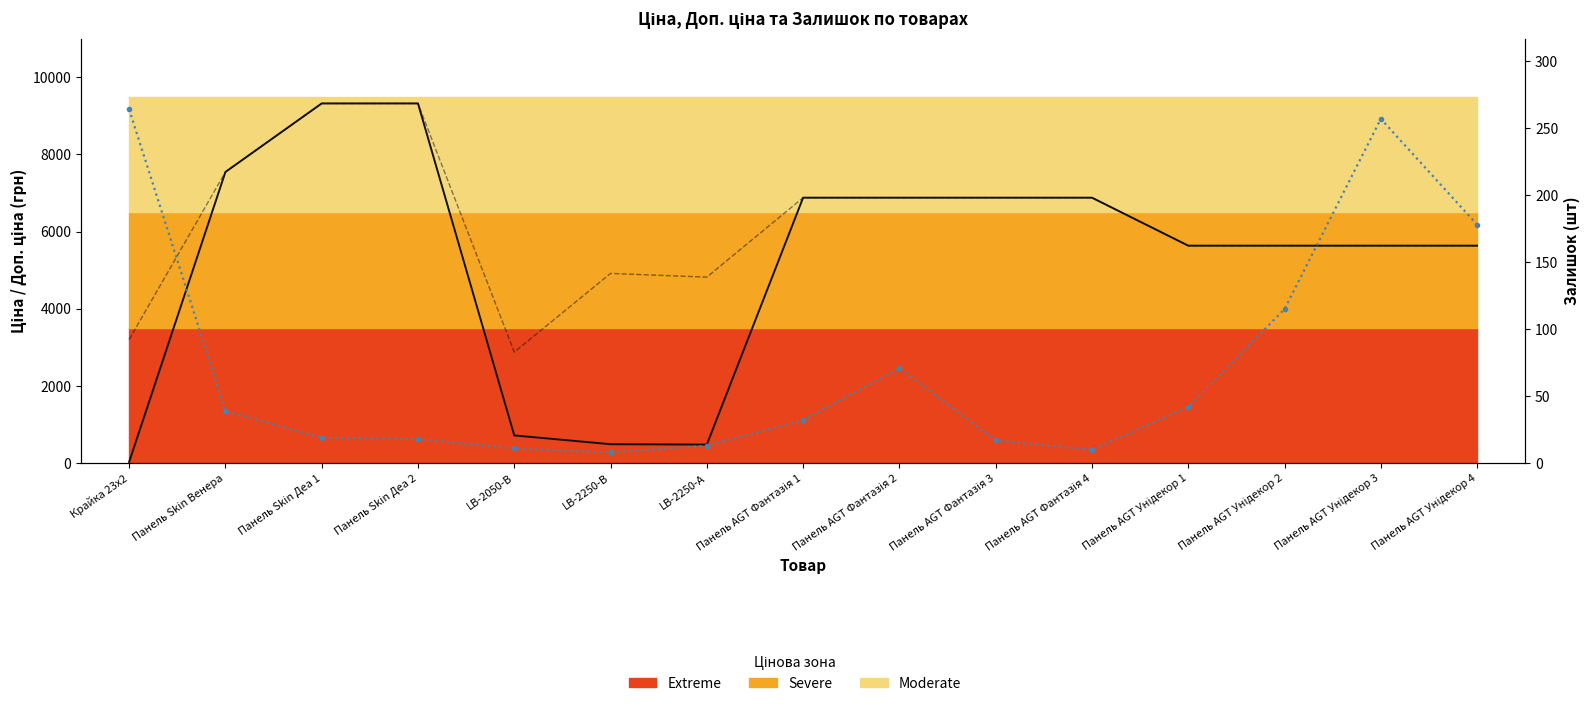

Which series has the largest range (max minus min)?

Ціна